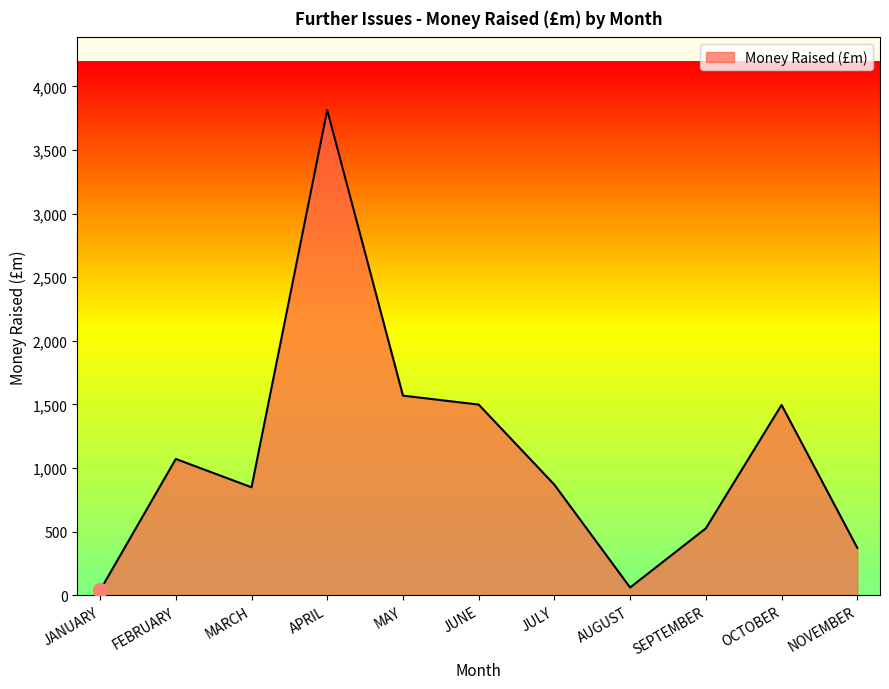

What is the approximate value at FEBRUARY?

1071.0